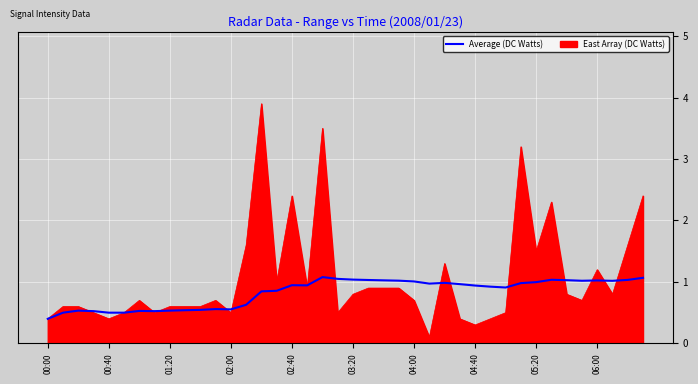

List the series in order of their peak value, lowest first.

Average (DC Watts), East Array (DC Watts)